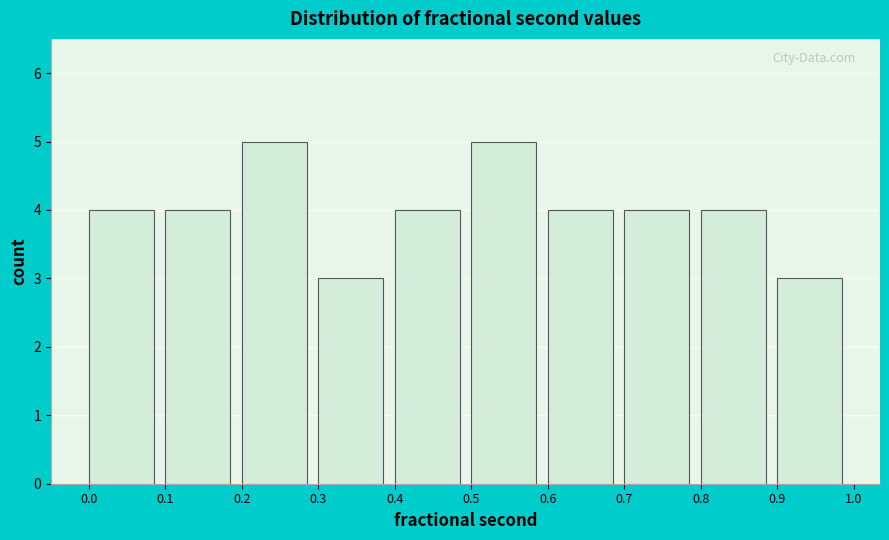

Reading left to right, transcribe this chart: for each bar, give the range it covers on the x-axis and its height. The values are not printed on the chart, so give them approximately, as read against the axis.

0.0 to 0.1: 4
0.1 to 0.2: 4
0.2 to 0.3: 5
0.3 to 0.4: 3
0.4 to 0.5: 4
0.5 to 0.6: 5
0.6 to 0.7: 4
0.7 to 0.8: 4
0.8 to 0.9: 4
0.9 to 1.0: 3